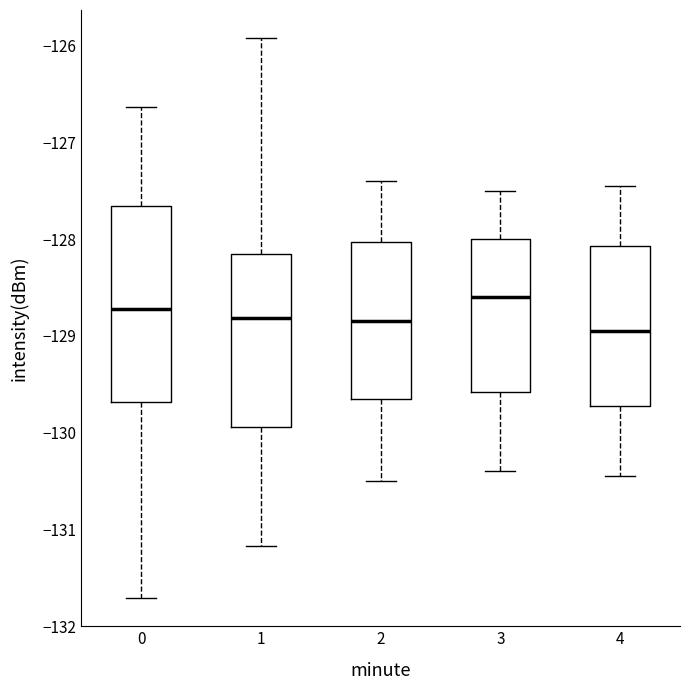

Comparing the boxes themselves (not the whiskers), which one is the tallest?

0